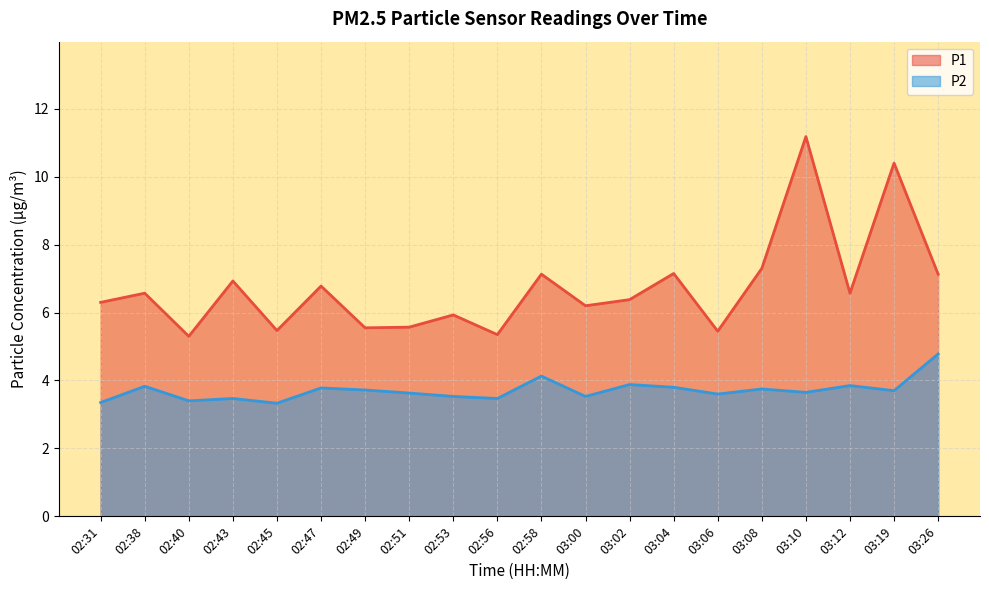

What position from the left is 03:19?

19